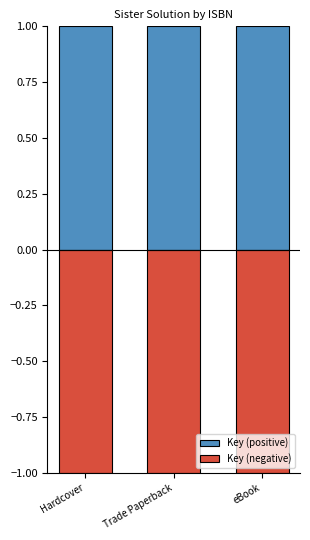

Which category has the highest value in the Key (positive) series?

Hardcover